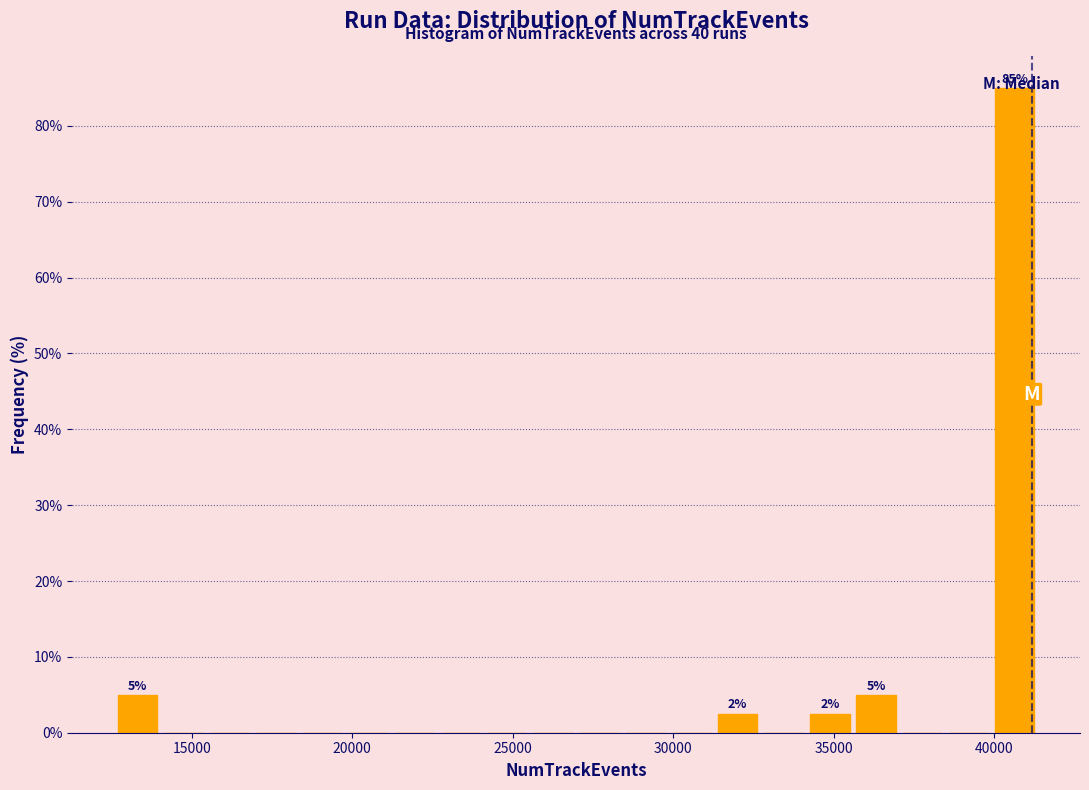

Around what value on the x-axis is the tallest bar? Give the approximate position of its centre, as read against the axis.

40500